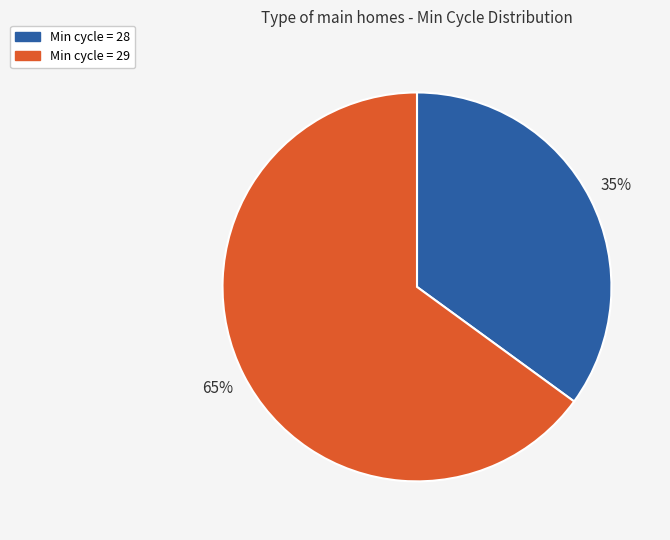

Which has a higher value, Min cycle = 28 or Min cycle = 29?

Min cycle = 29